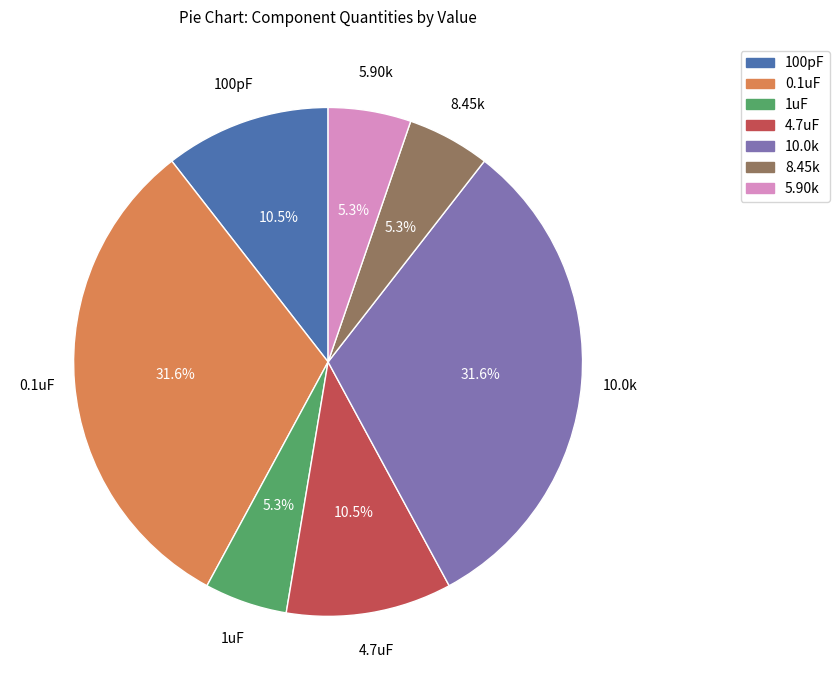

To the nearest percent, what is the combined percentage of 100pF and 1uF?

16%